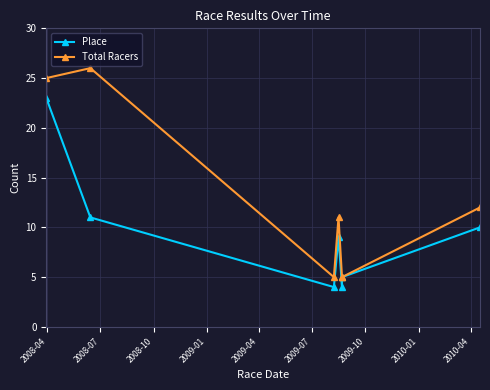

The Total Racers series shows 44 at 2008-04. True or false?

False